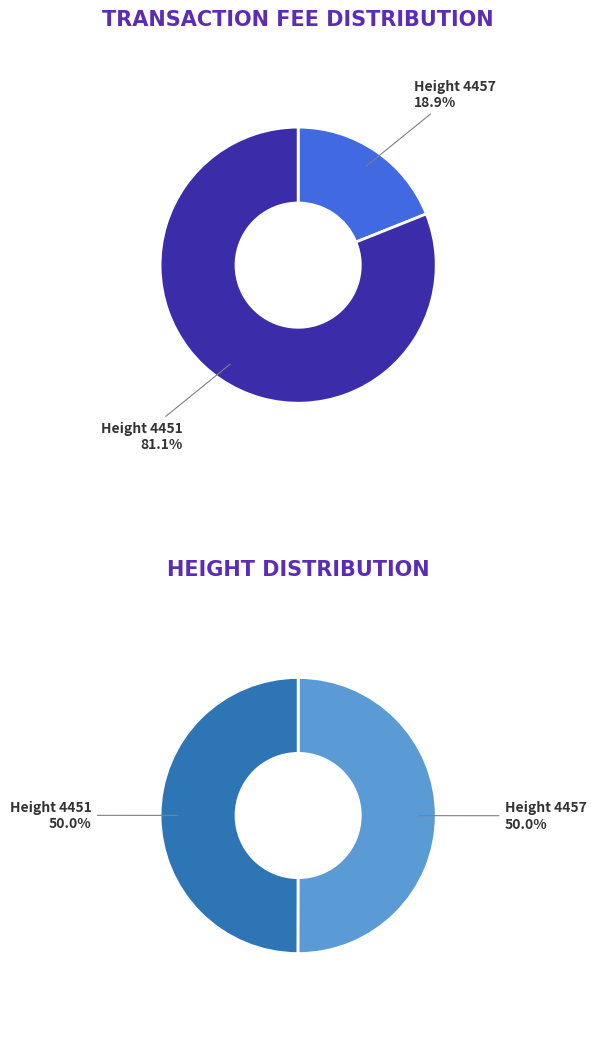

Approximately how many times larger is the value at 4457 compared to 4451?

0.2